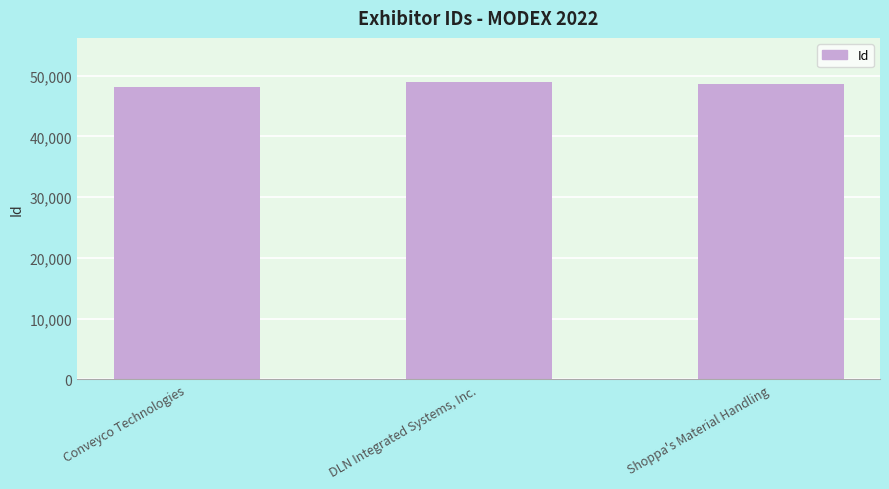

Rank the categories by value from highest to lowest.

DLN Integrated Systems, Inc., Shoppa's Material Handling, Conveyco Technologies